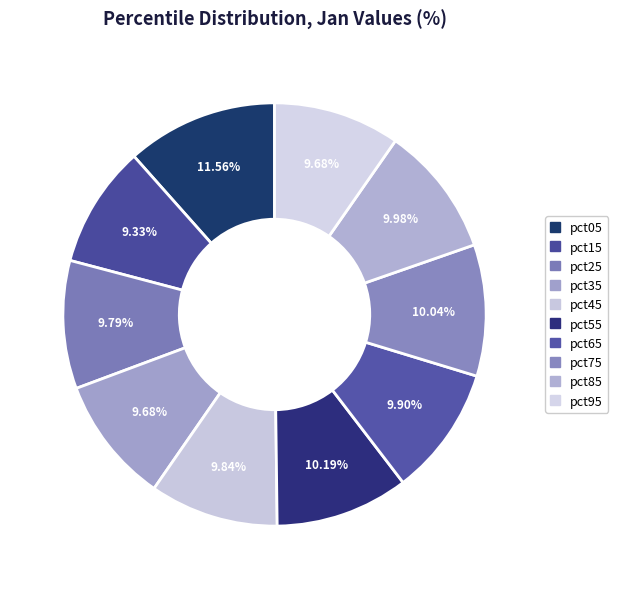

Count the number of slices in the pie.

10